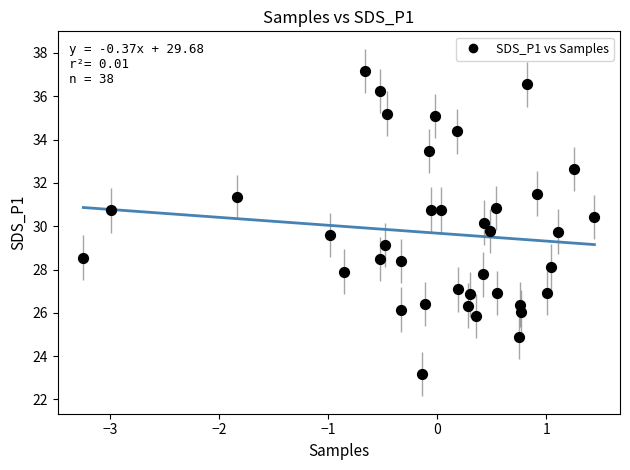

What is the range of X values (max minus min)?

4.7